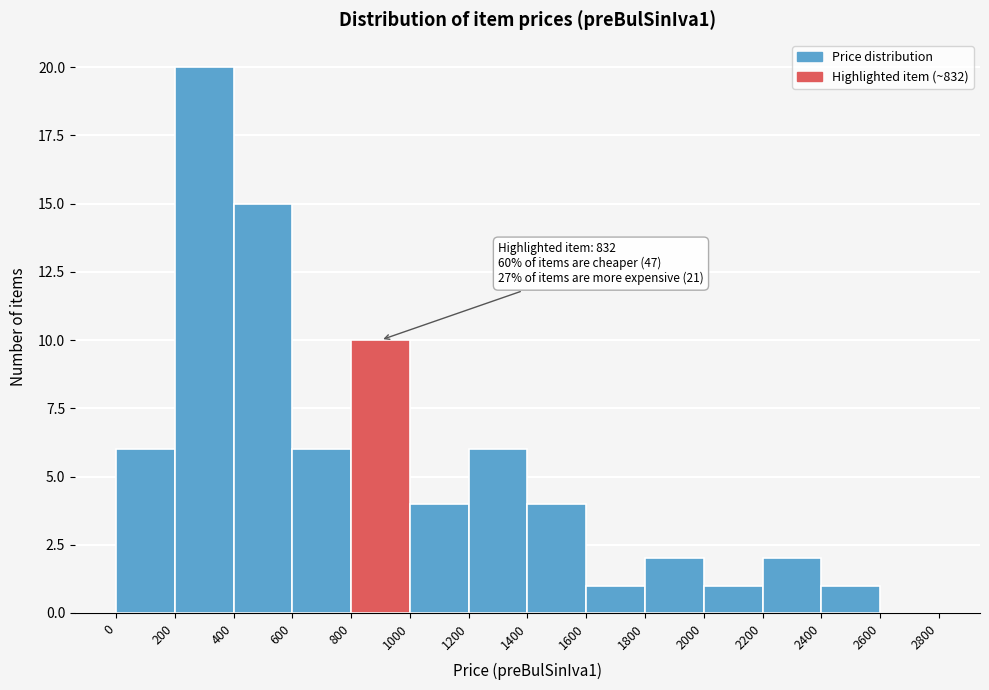

Over which range of the x-axis is the bar tallest?

200 to 400